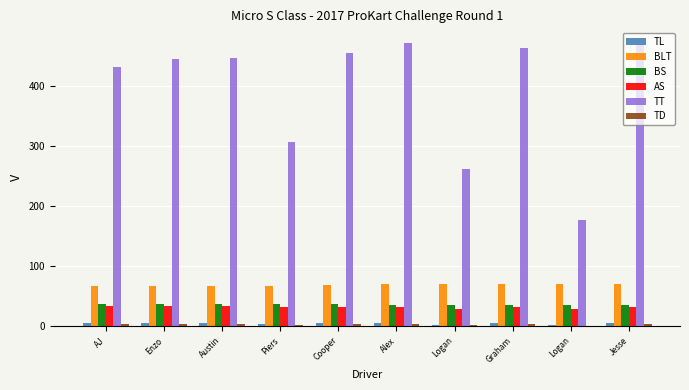

What value does the BS series have at Cooper?

36.4